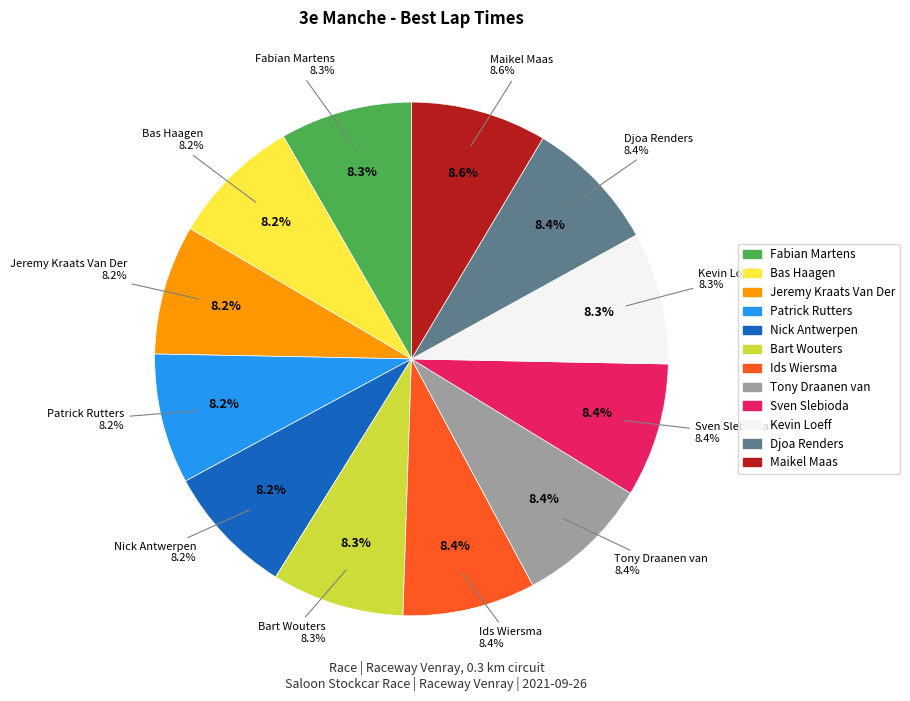

What percentage is the Maikel Maas slice, to the nearest percent?

9%